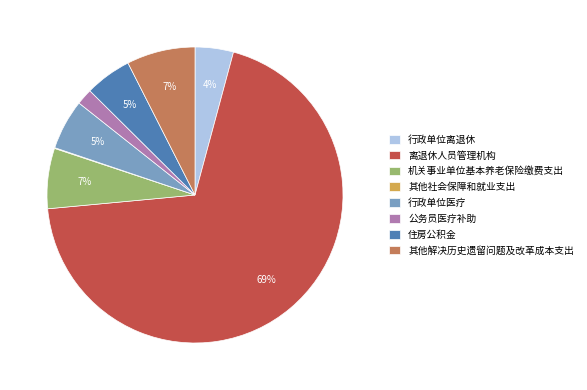

Does 行政单位医疗 represent more than half of the total?

No